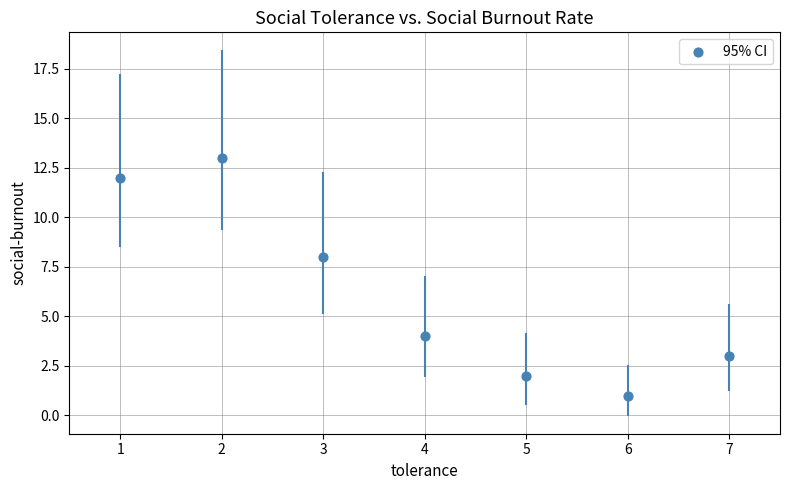

What Y value in the scatter plot is closest to 7?

8